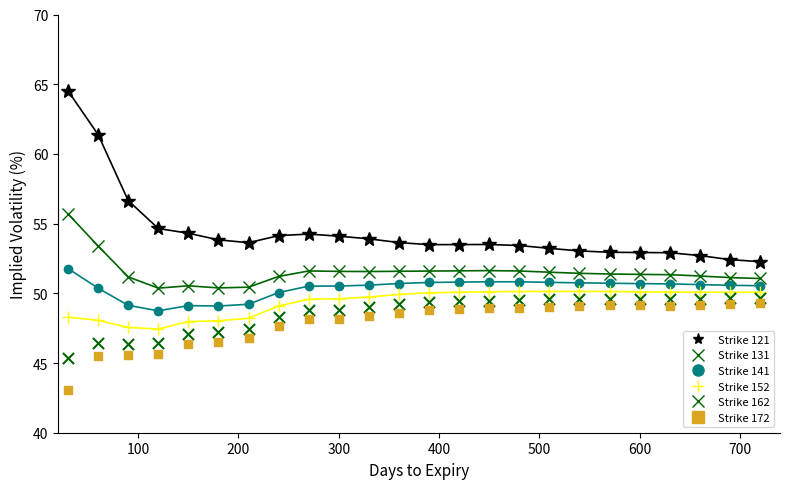

What are all the series names shown in the legend?

Strike 121, Strike 131, Strike 141, Strike 152, Strike 162, Strike 172